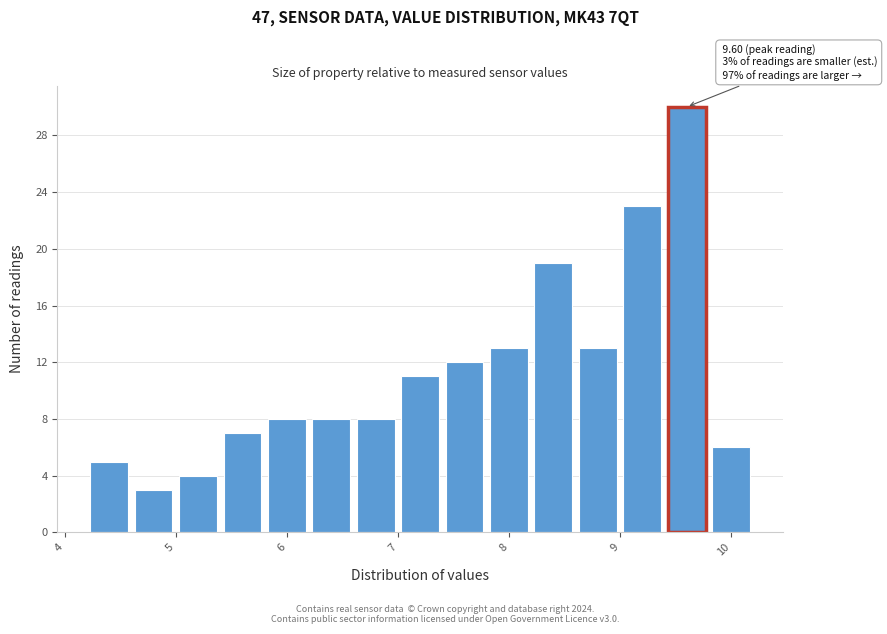

Which range on the x-axis has the tallest bar?

9.4 to 9.8